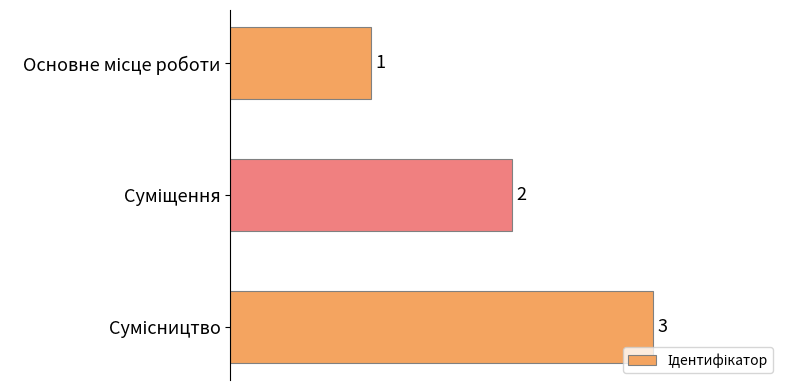

What is the value of the 1st bar from the top?

1